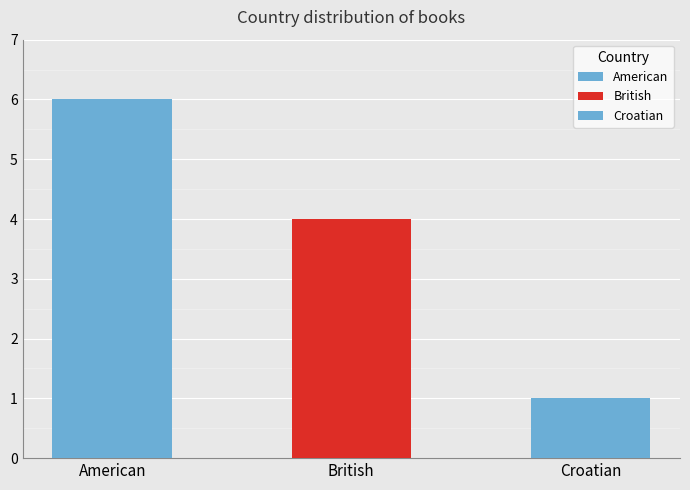

List the labels in order of value, largest first.

American, British, Croatian